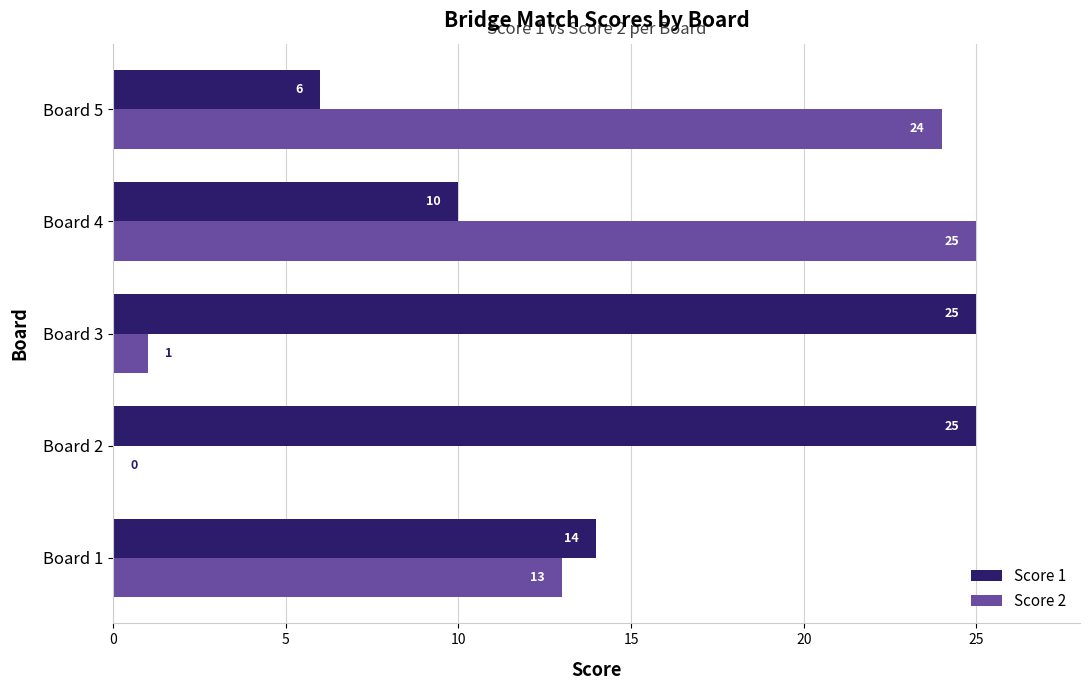

The Score 1 series shows 8 at Board 2. True or false?

False